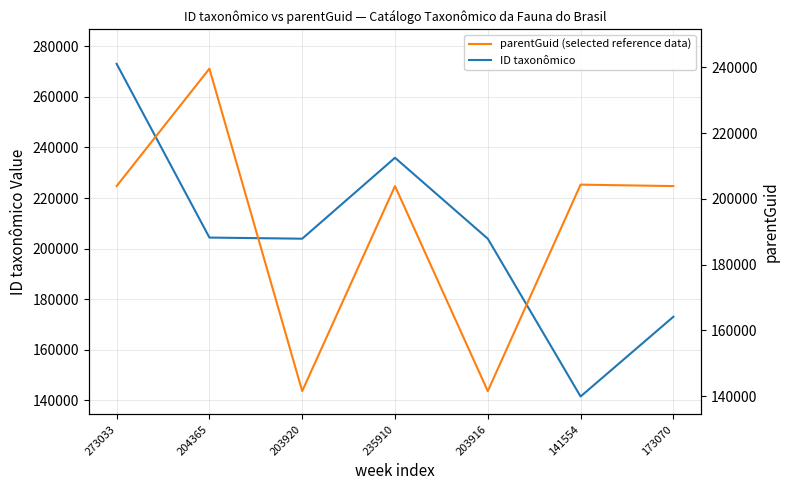

At which label does parentGuid (selected reference data) first exceed 203916?

204365